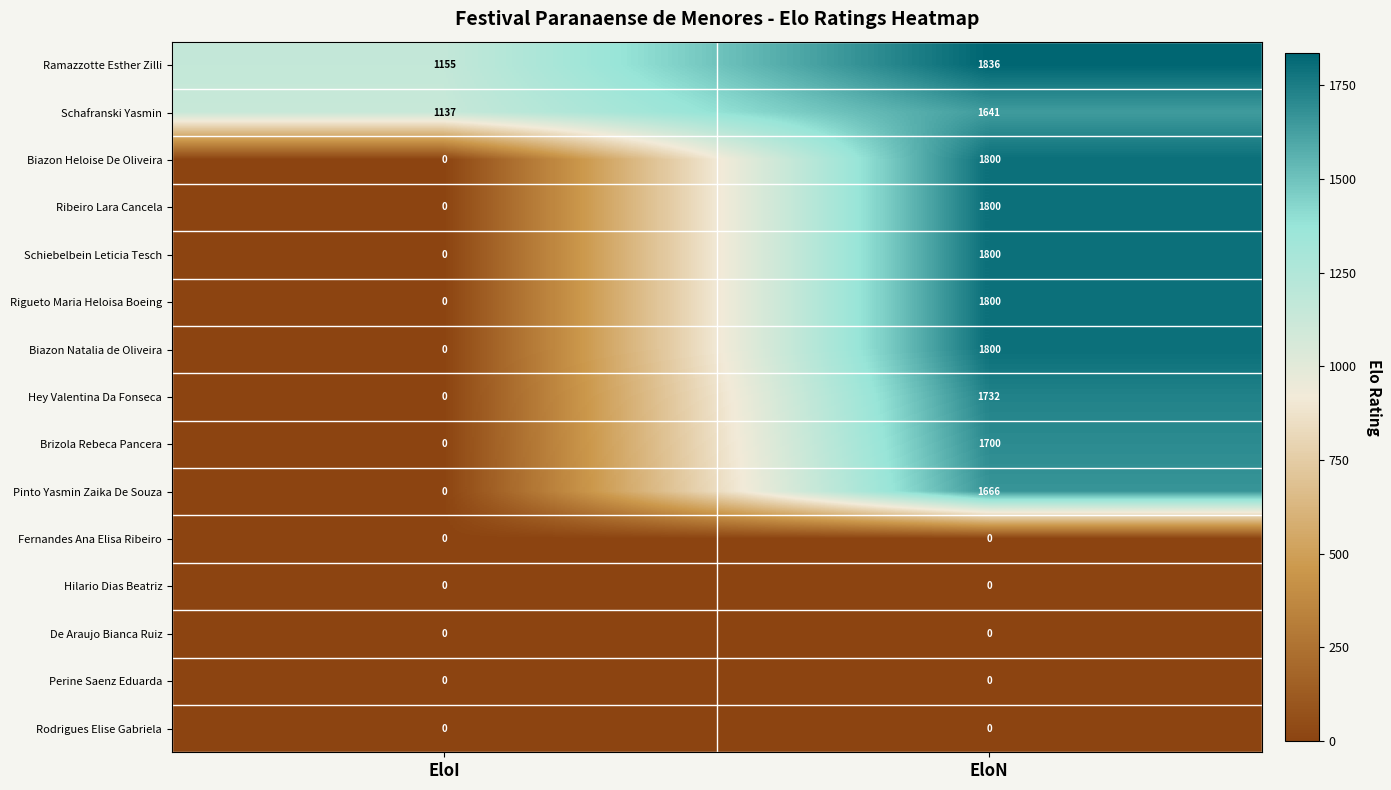

What is the difference between the Rigueto Maria Heloisa Boeing values at EloI and EloN?

1800